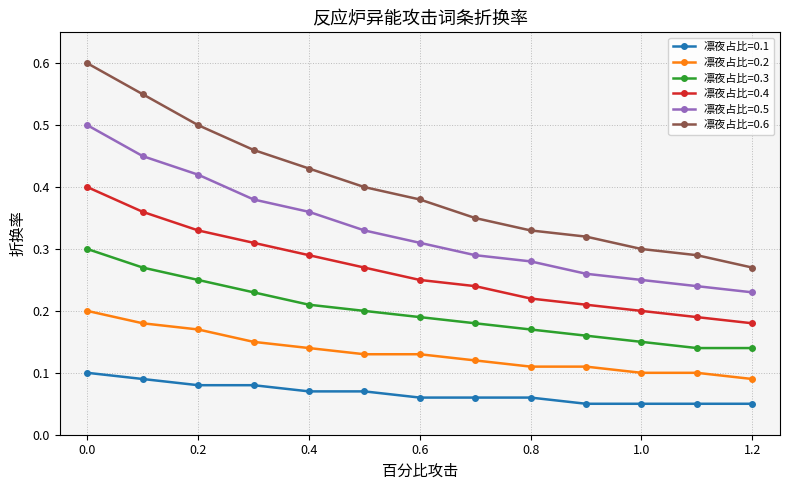

Which series has the widest spread of values?

凛夜占比=0.6